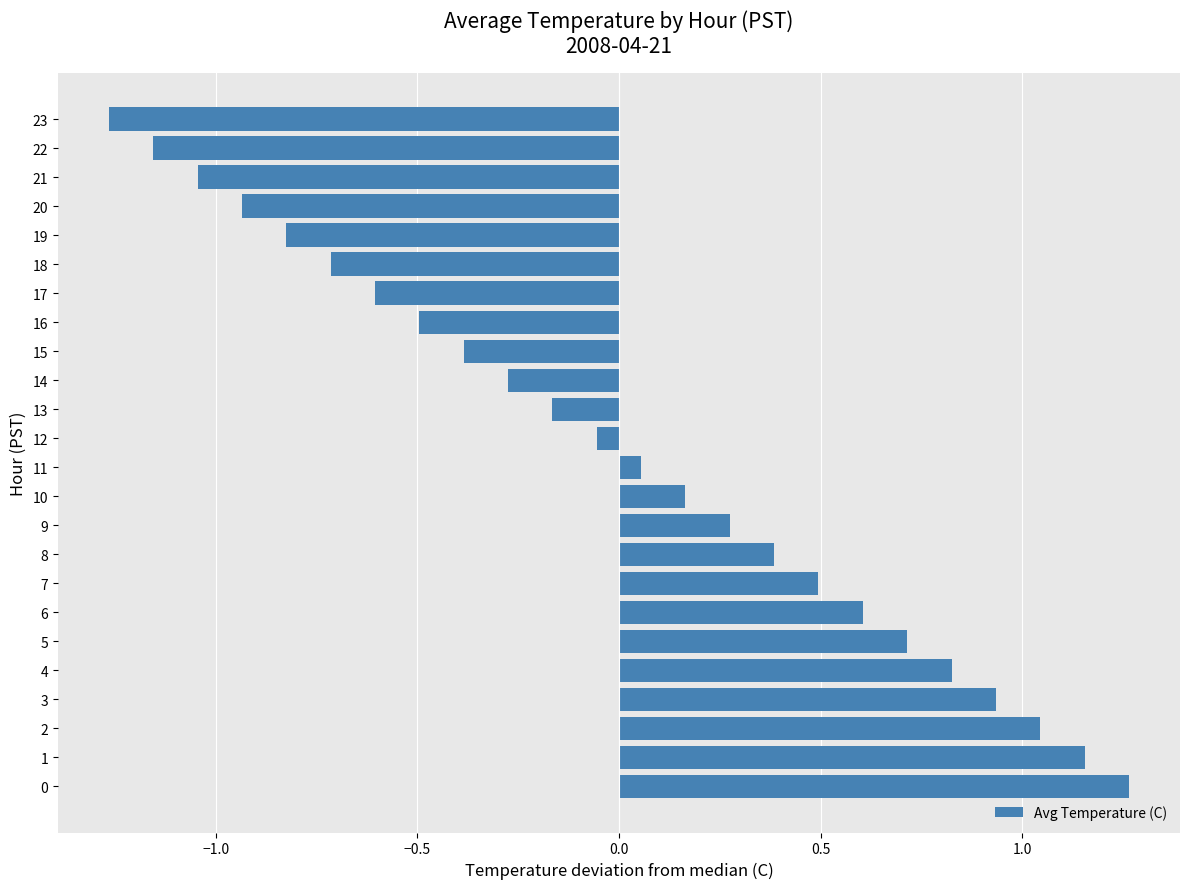

Rank the categories by value from highest to lowest.

0, 1, 2, 3, 4, 5, 6, 7, 8, 9, 10, 11, 12, 13, 14, 15, 16, 17, 18, 19, 20, 21, 22, 23